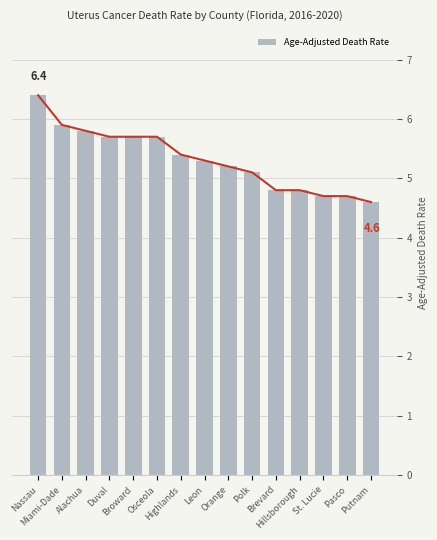

How many values are below 5?

5